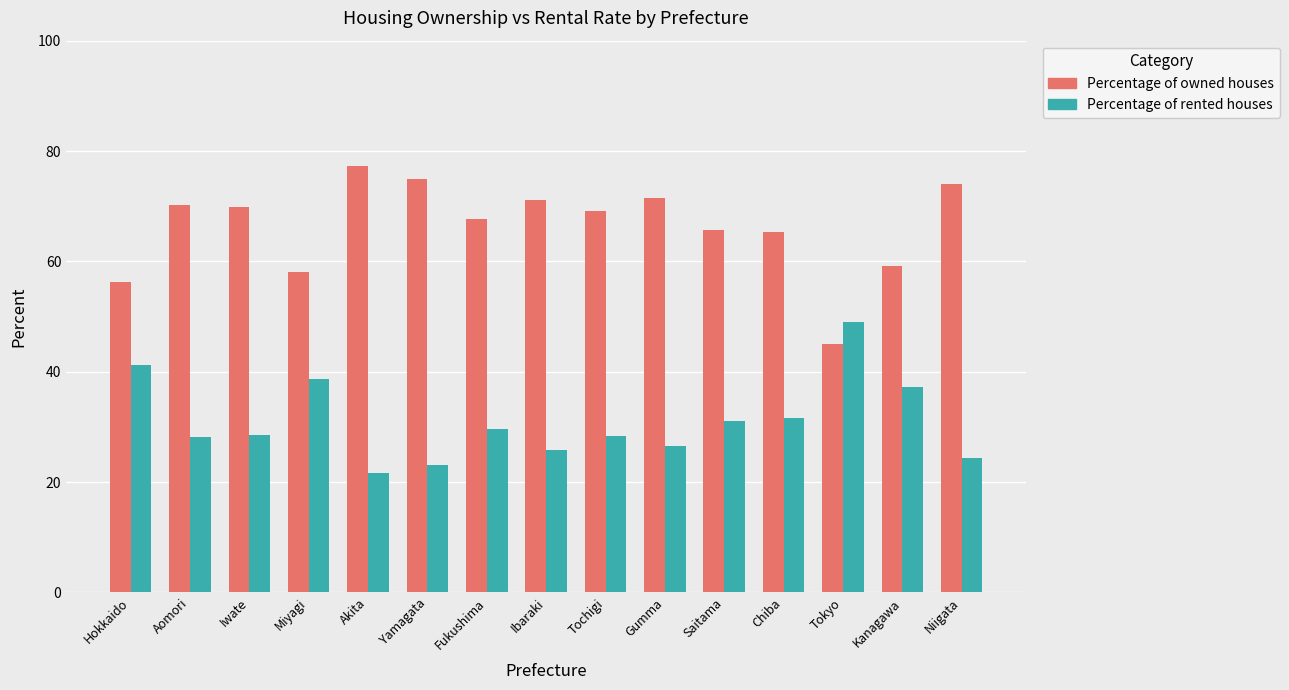

The Percentage of owned houses series shows 44.8 at Ibaraki. True or false?

False